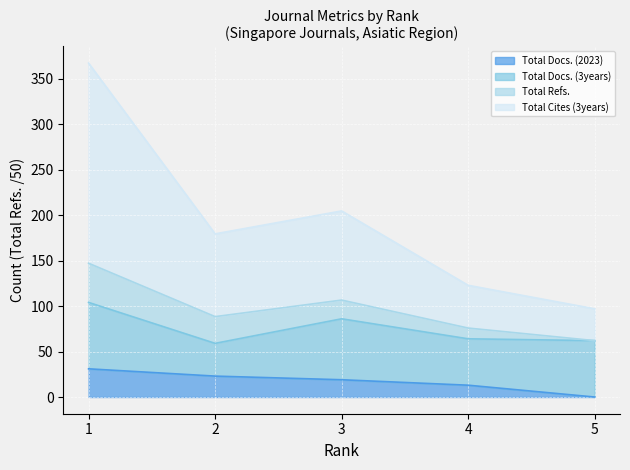

True or false: Total Docs. (2023) and Total Cites (3years) intersect in this chart.

False